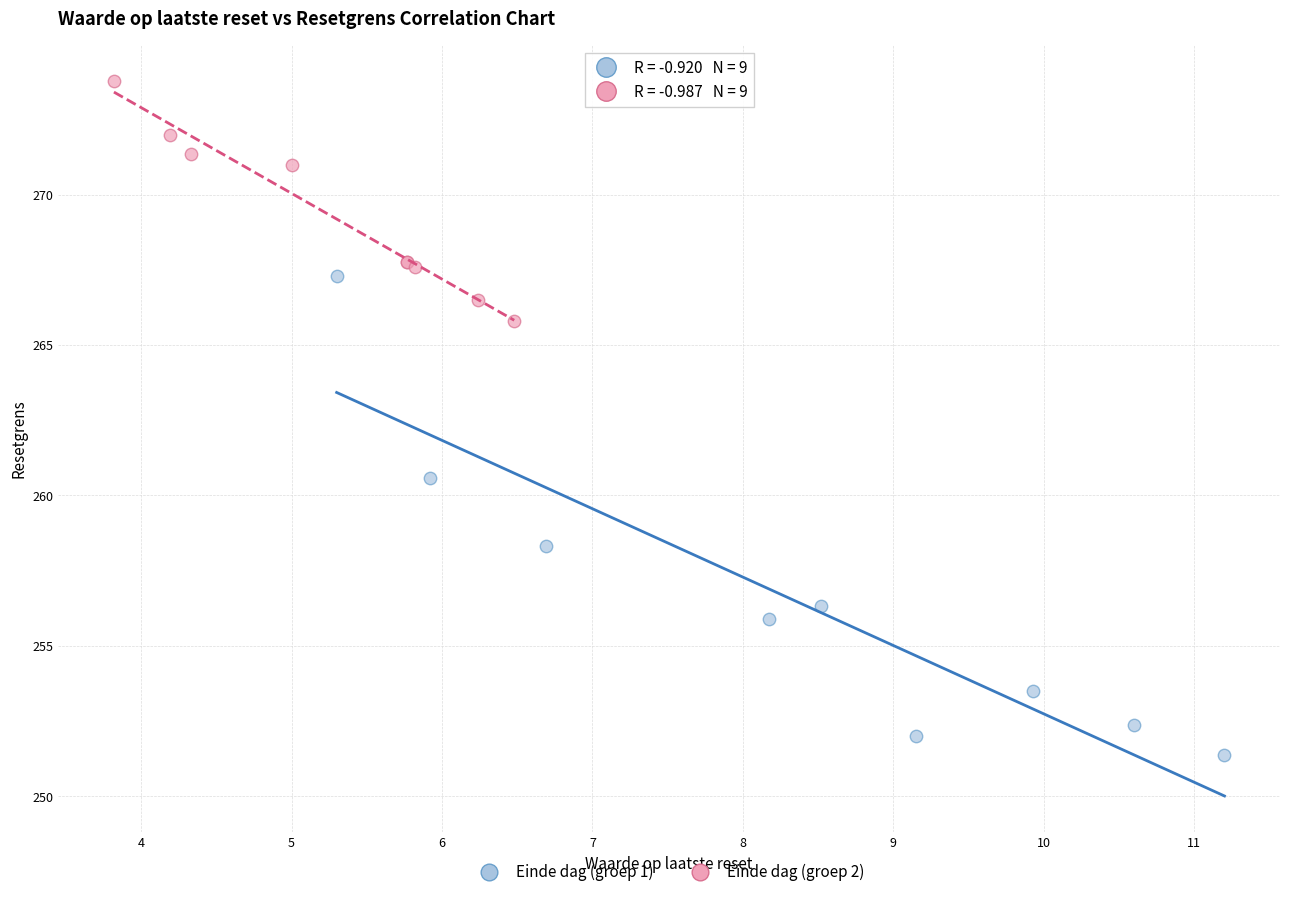

Which series has the widest spread of Y values?

Einde dag (groep 1)